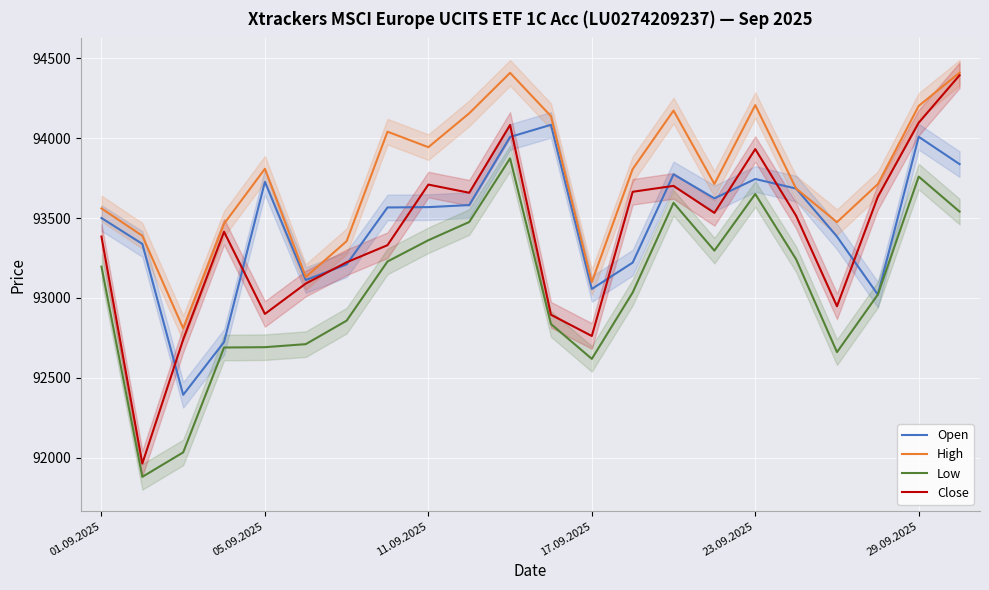

What is the maximum value for Open?

94083